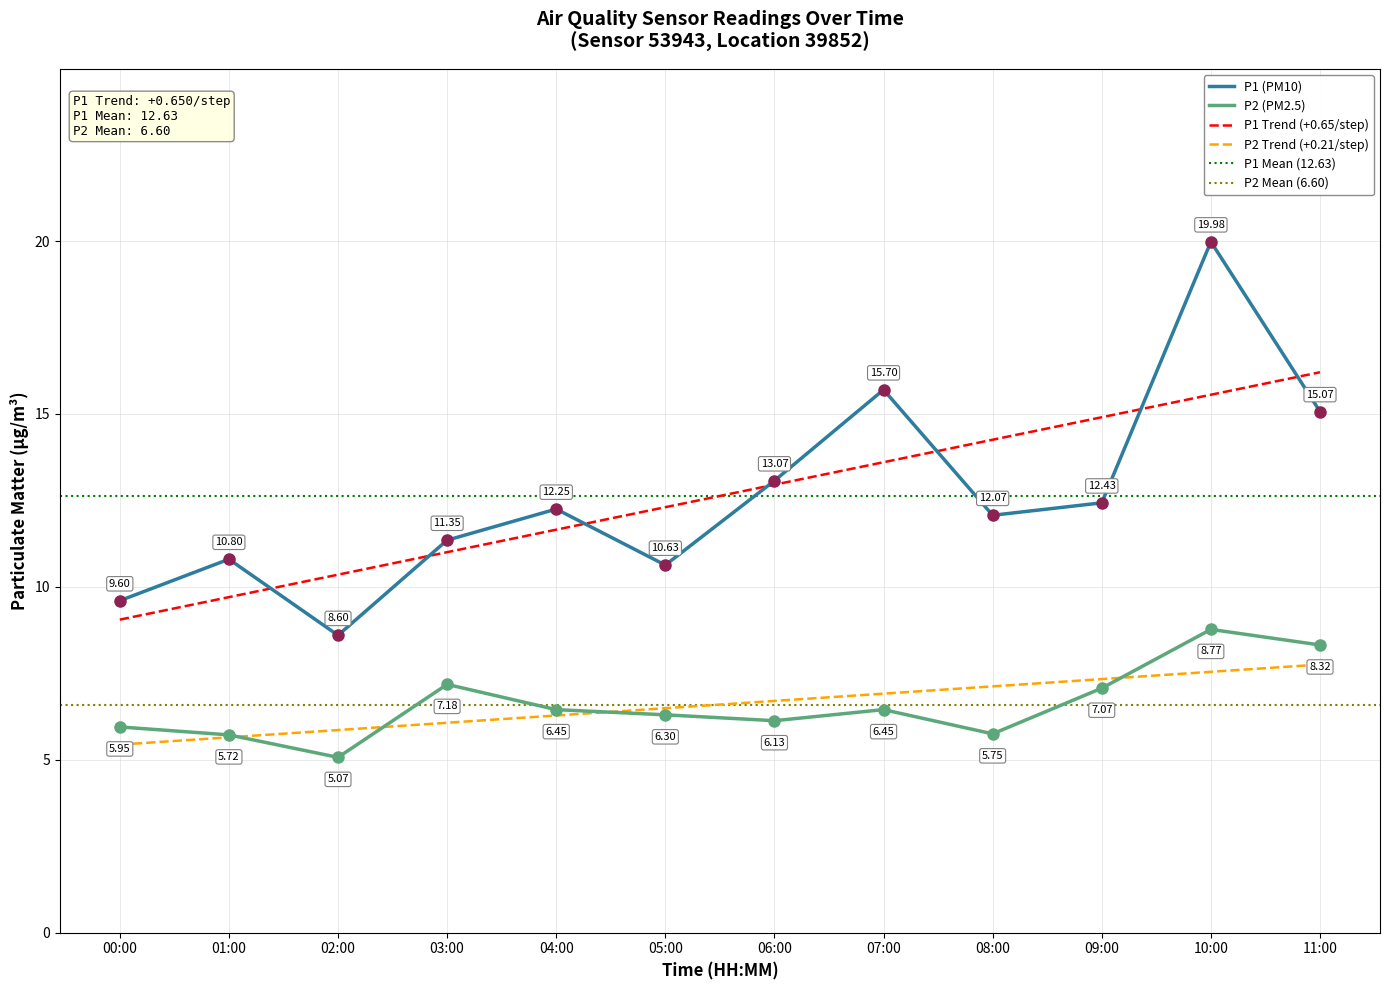

At which category is the sum across all series the highest?

10:00